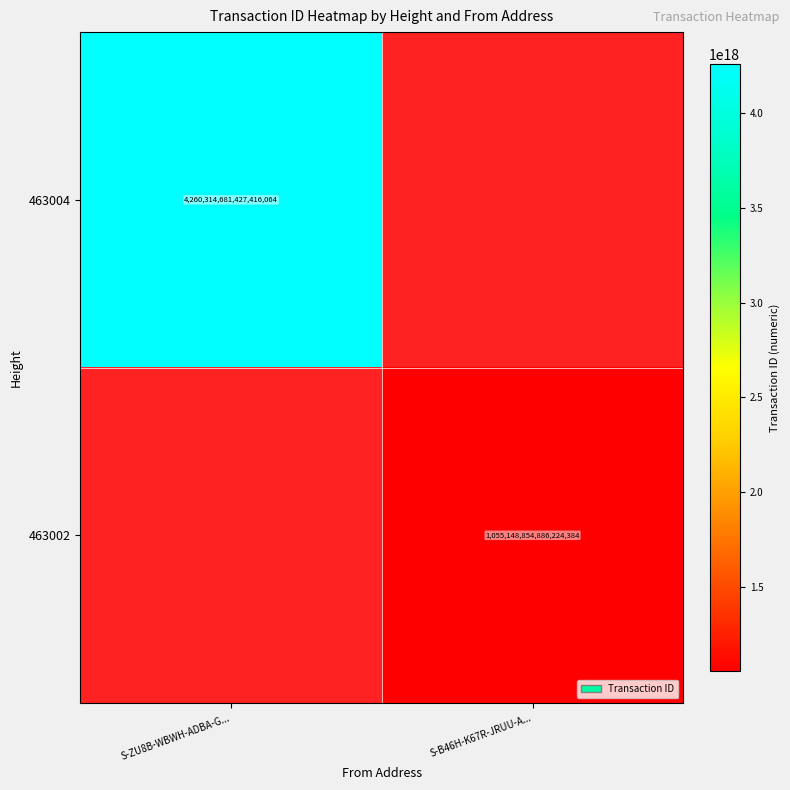

What is the maximum value for 463004?

4260314681427416064.0